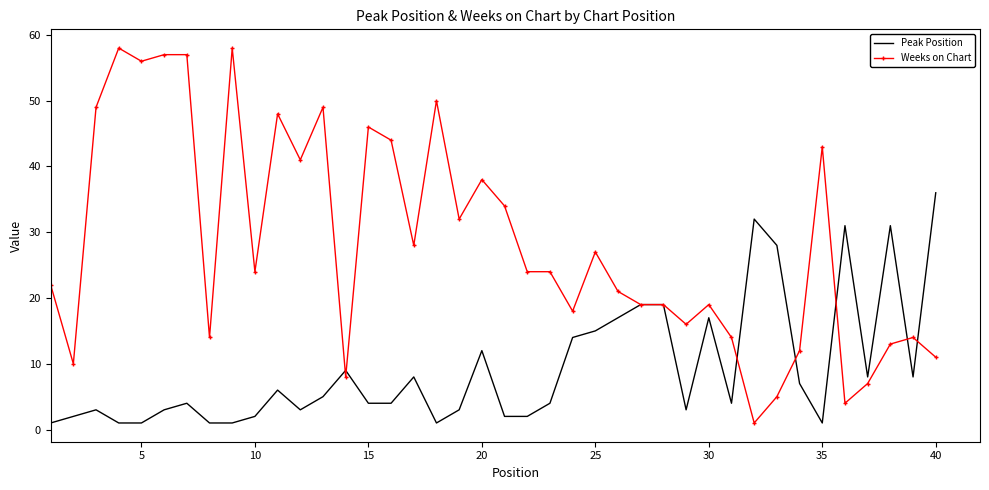

Which series has the largest total across all categories?

Weeks on Chart